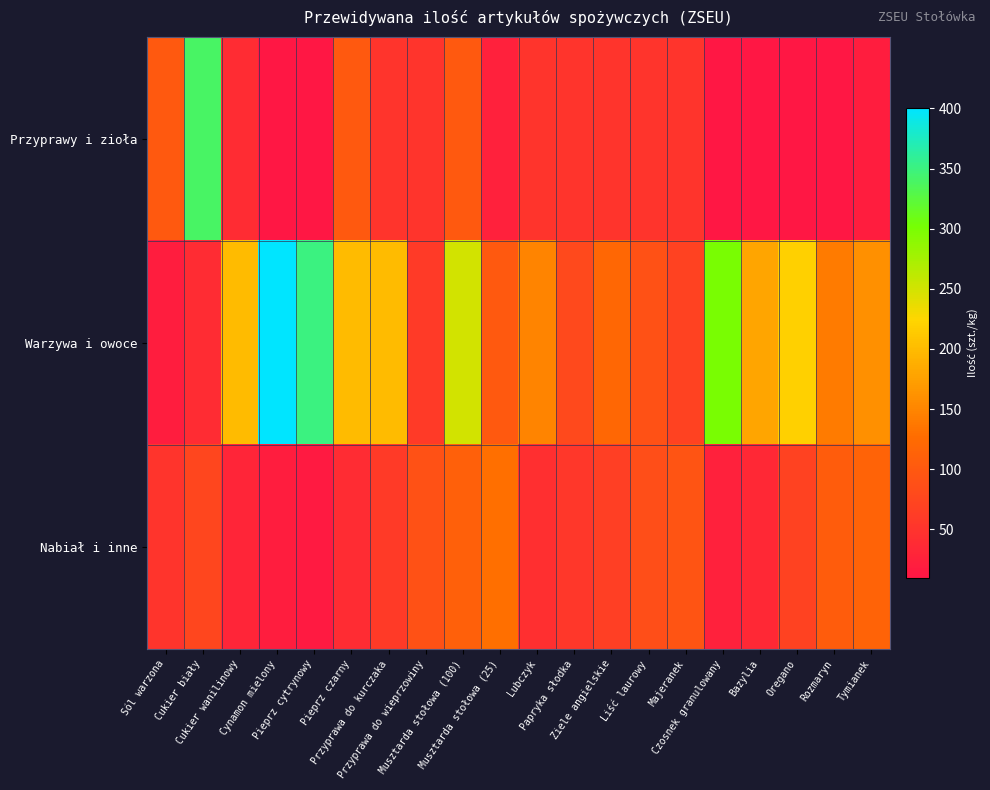

How many data points does each series have?

20